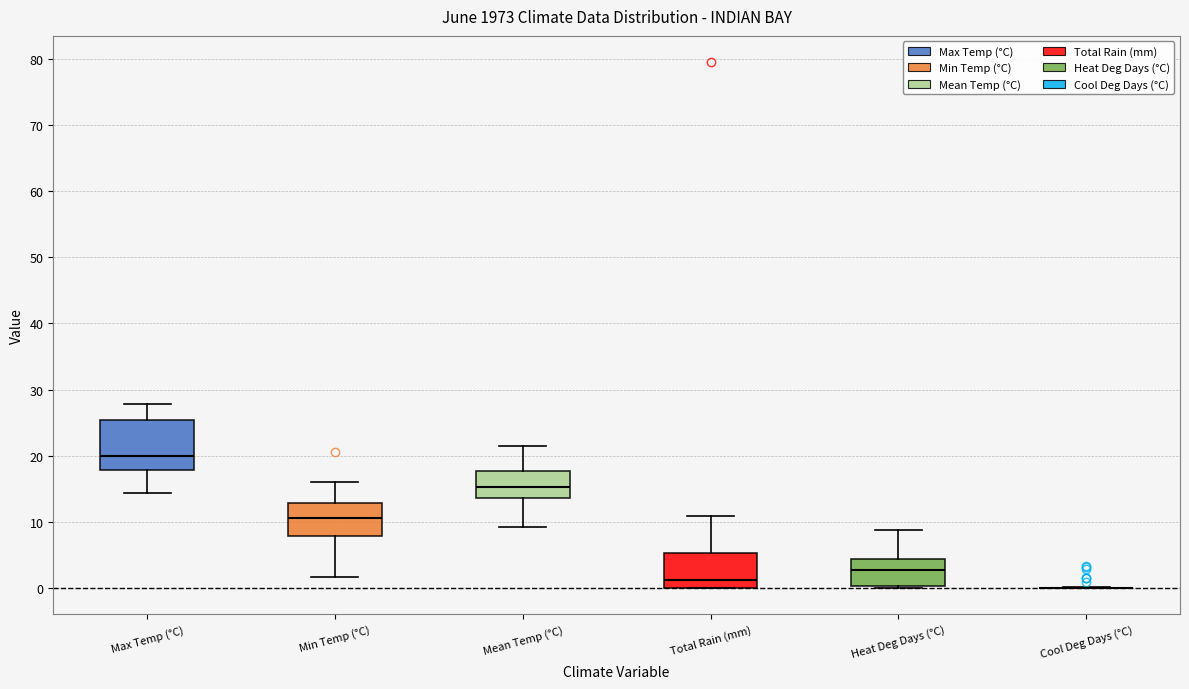

Reading left to right, transcribe this box plot: for each box, give where its median line is, the range the box spans, and where its two whiskers end, as read against the y-axis. The values are not printed on the chart, so give them approximately, as read against the axis.

Max Temp (°C): median 20, box 18 to 25, whiskers 14 to 28
Min Temp (°C): median 11, box 8 to 13, whiskers 2 to 16
Mean Temp (°C): median 15, box 14 to 18, whiskers 9 to 21
Total Rain (mm): median 1, box 0 to 5, whiskers 0 to 11
Heat Deg Days (°C): median 3, box 0 to 4, whiskers 0 (just below the box's lower edge) to 9
Cool Deg Days (°C): box collapsed to a line at 0, whiskers 0 to 0